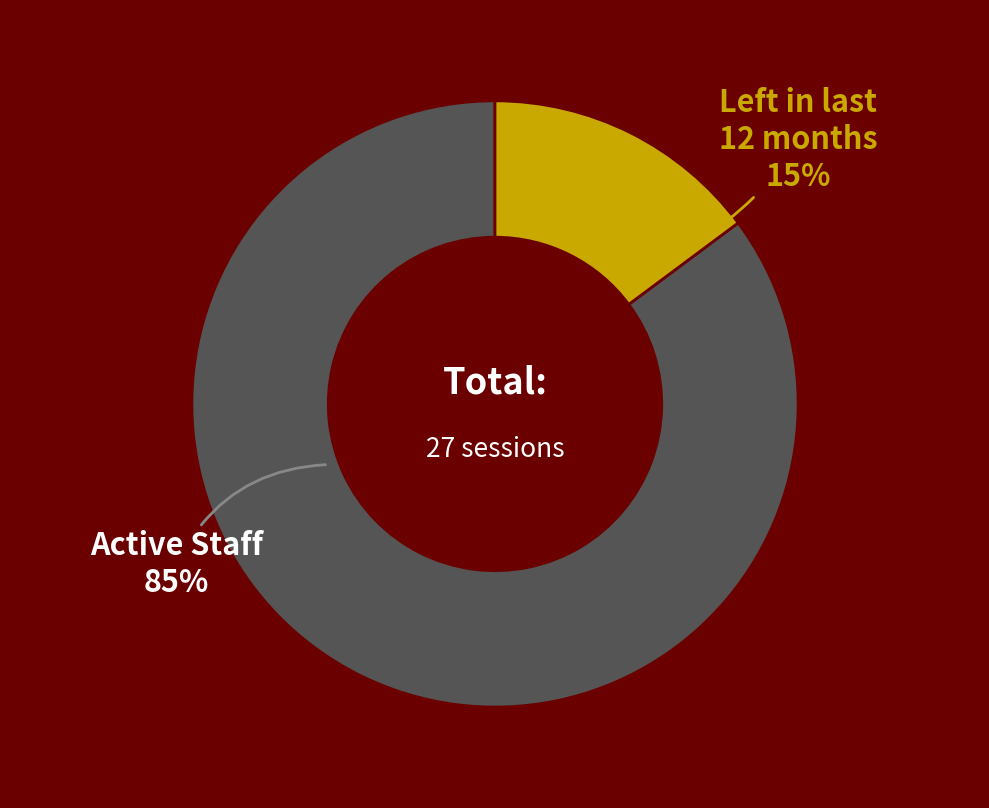

The Active Staff slice represents 76% of the pie. True or false?

False